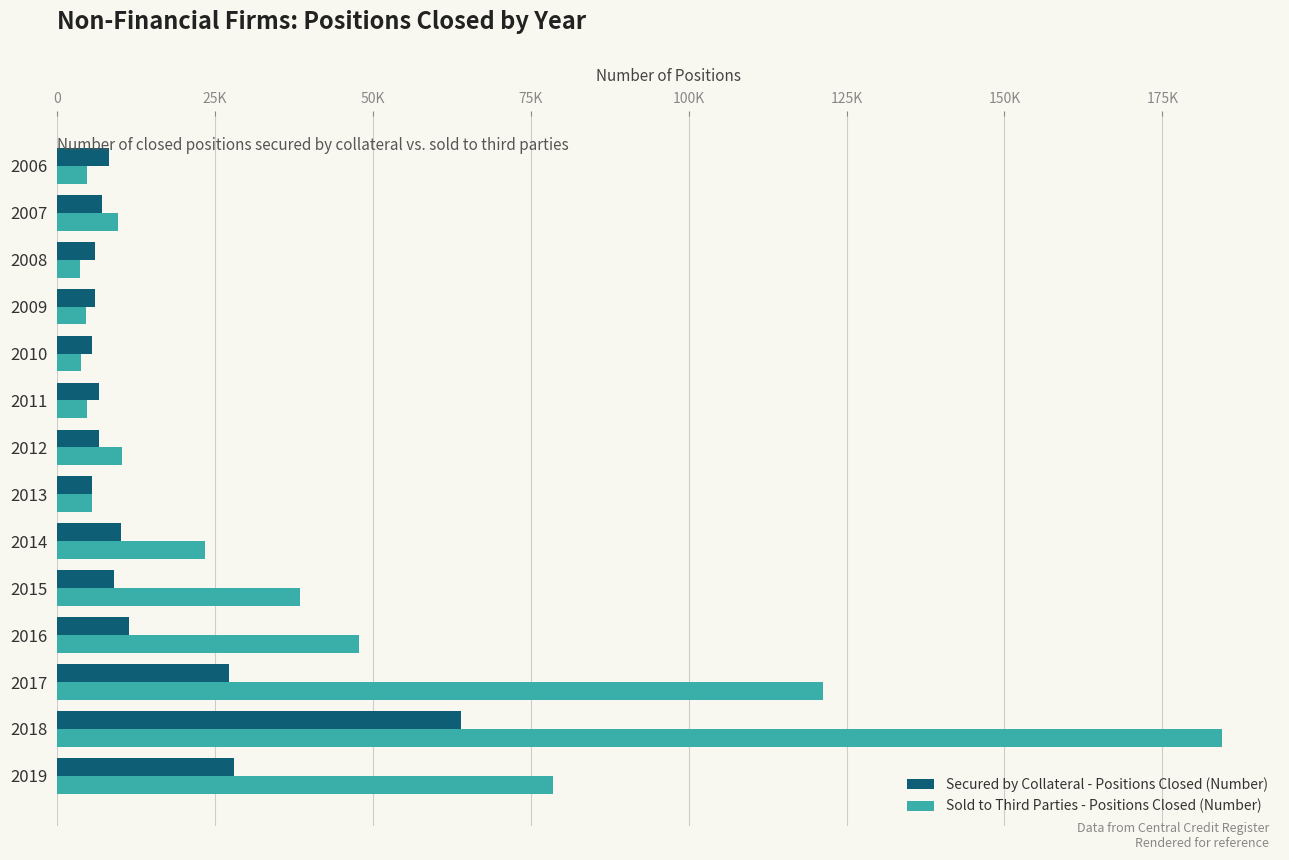

Rank the series by their average value, from lowest to highest.

Secured by Collateral - Positions Closed (Number), Sold to Third Parties - Positions Closed (Number)